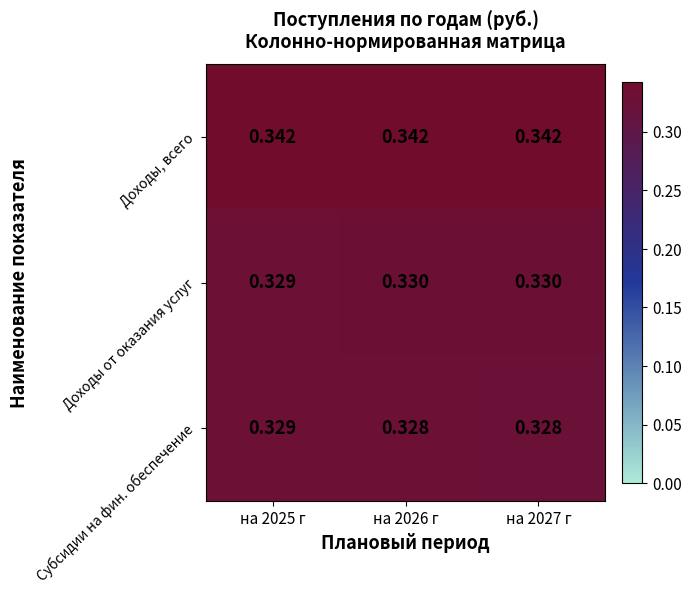

At на 2026 г, list the series in order from largest to smallest.

Доходы, всего, Доходы от оказания услуг, Субсидии на фин. обеспечение